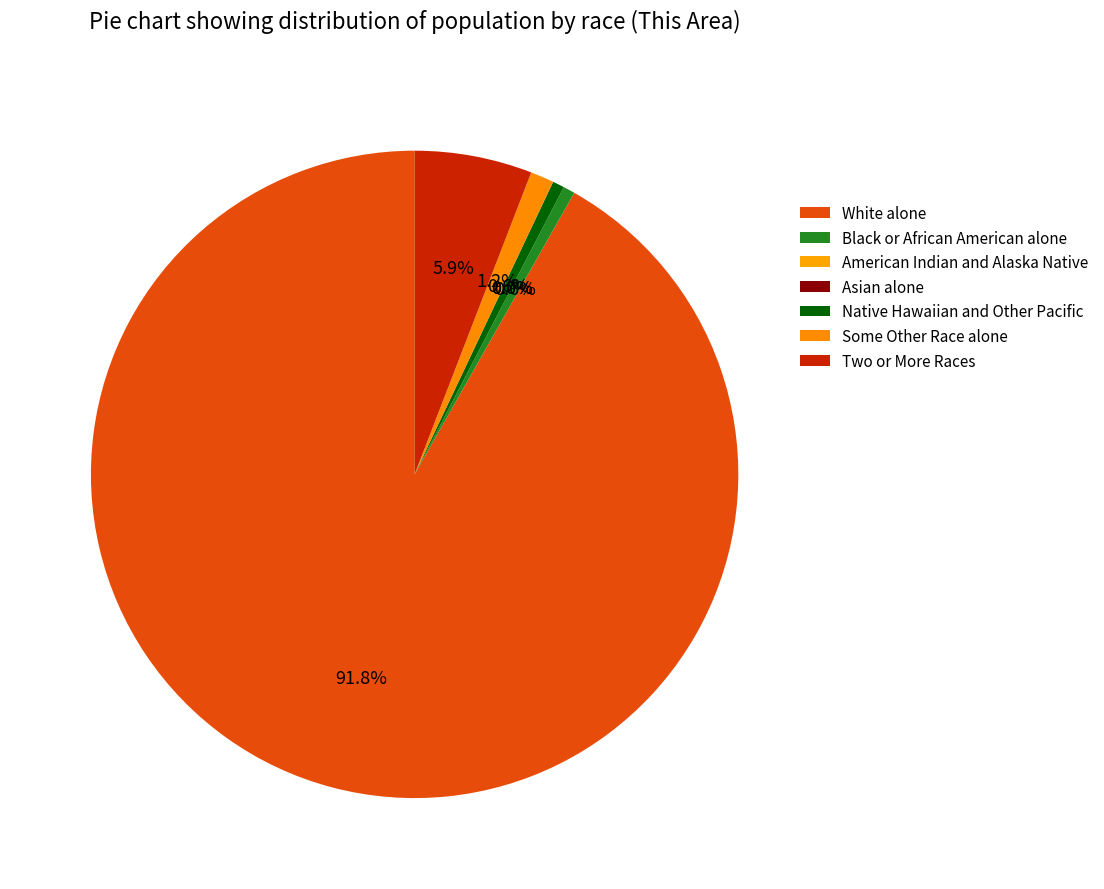

Is it true that Asian alone is 6% of the pie?

False